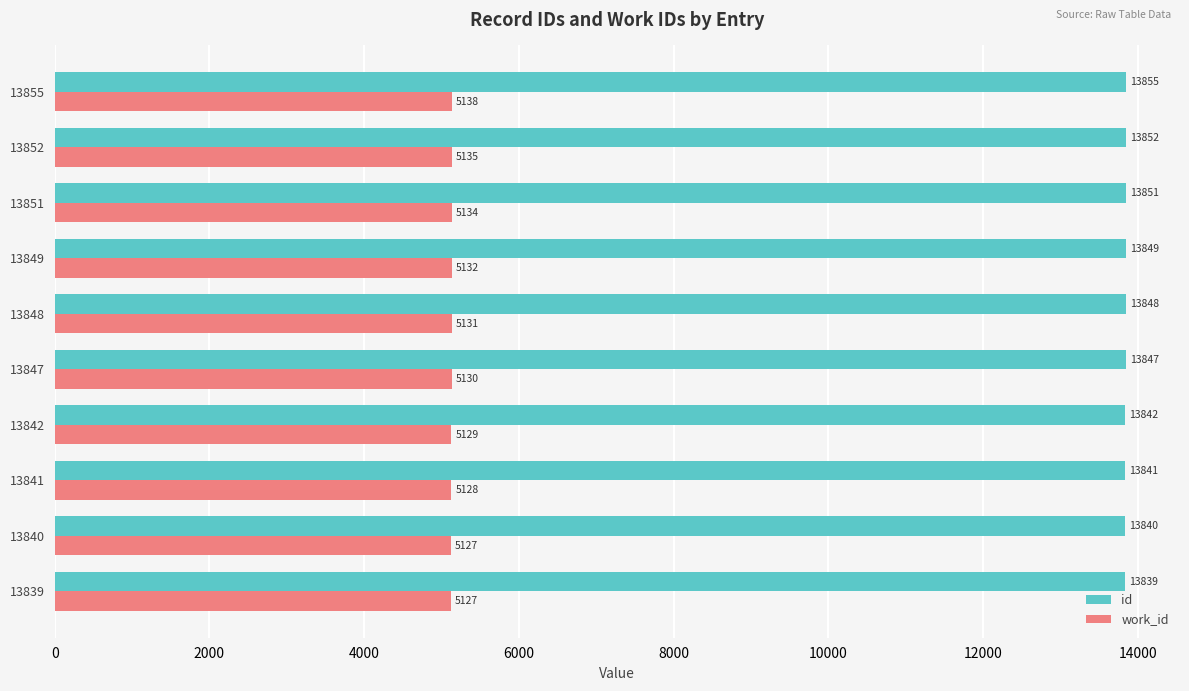

What is the difference between the maximum and minimum values in the id series?

16